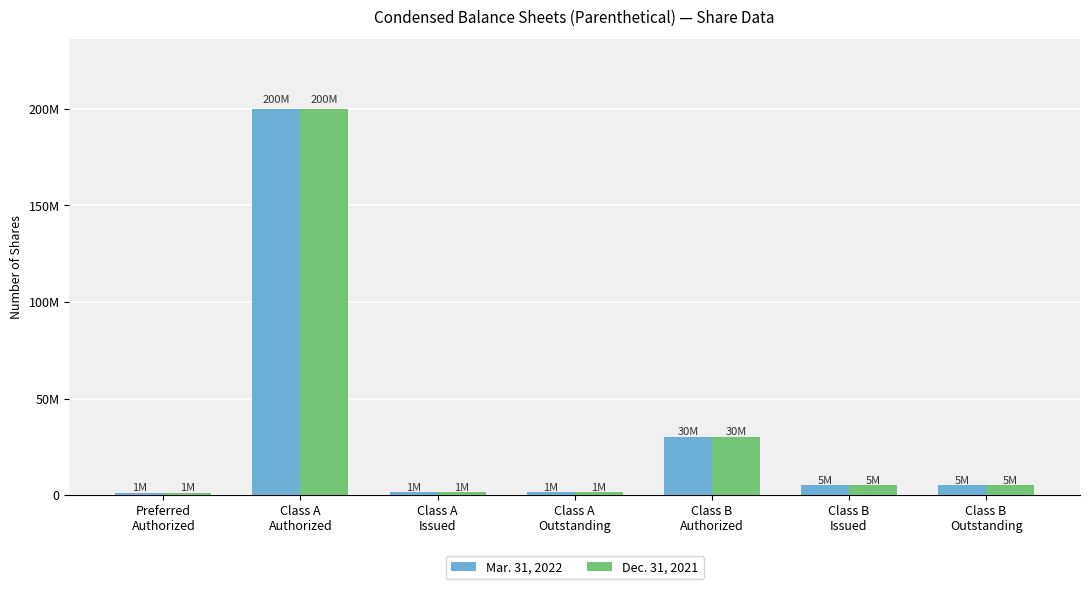

Between Class A
Outstanding and Class B
Outstanding, which series saw the biggest shift?

Mar. 31, 2022